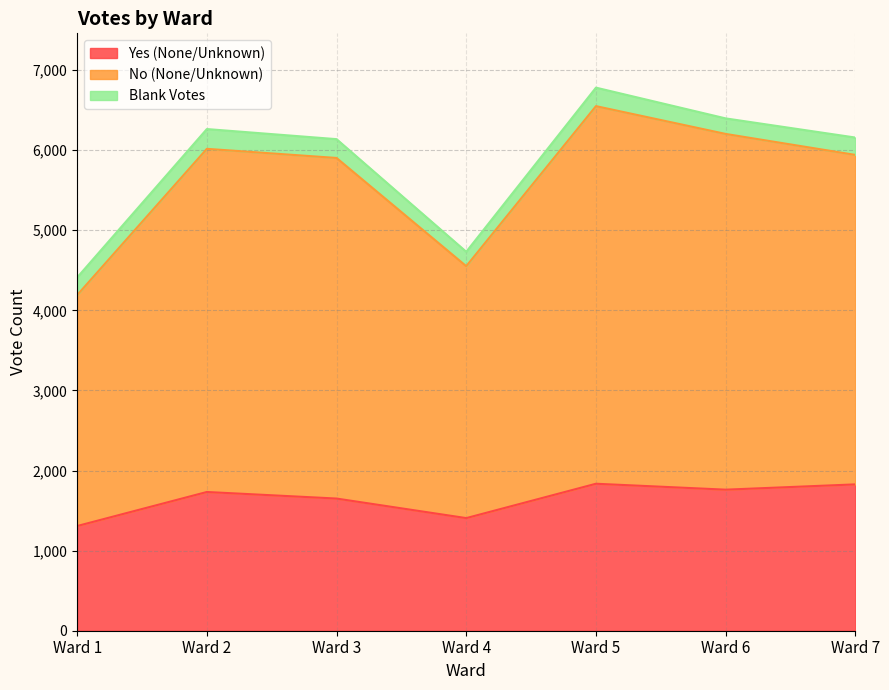

What are all the series names shown in the legend?

Yes (None/Unknown), No (None/Unknown), Blank Votes